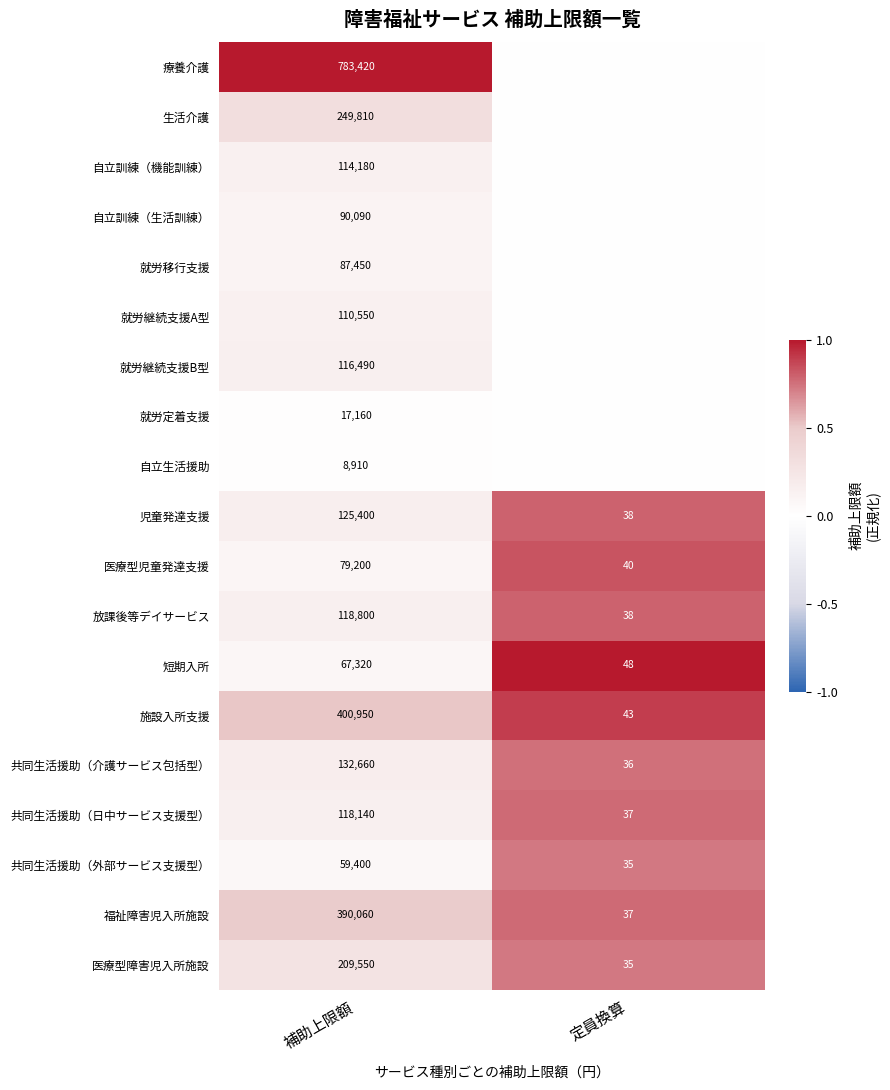

How many series are shown in this chart?

19